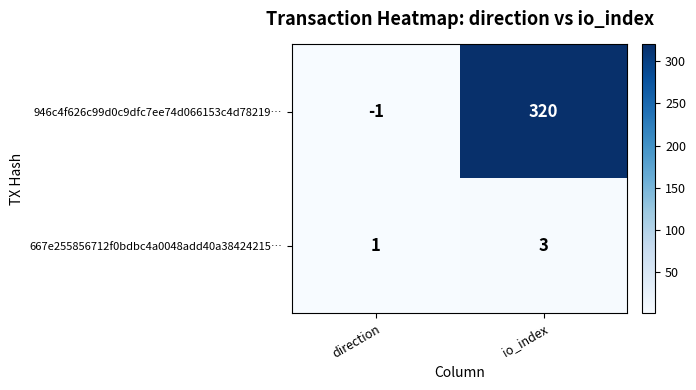

Is it true that 946c4f626c99d0c9dfc7ee74d066153c4d78219… equals 0 at direction?

False